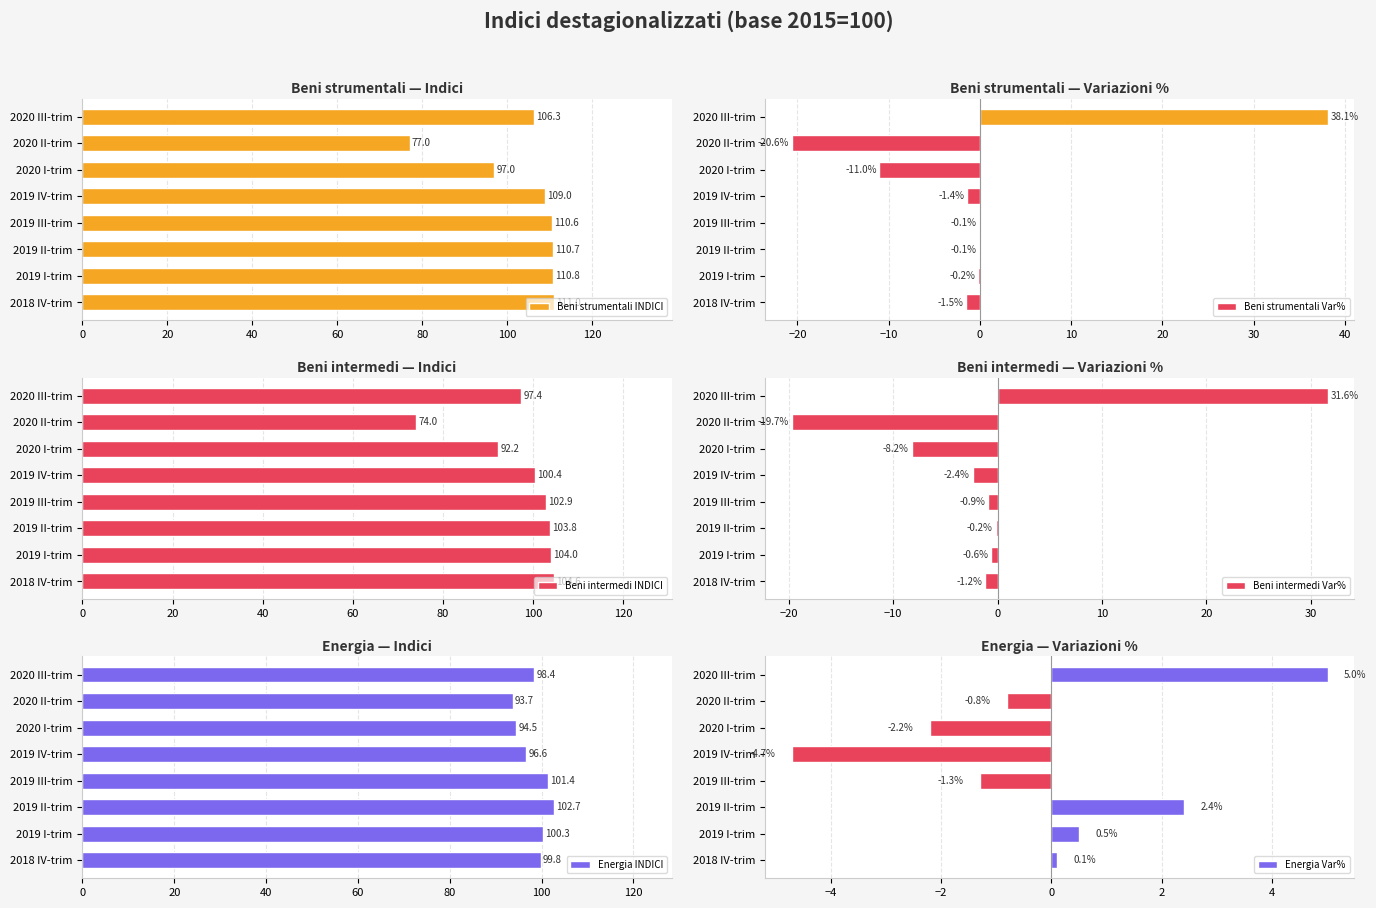

Read the Beni intermedi Var% value at 0.

-1.2